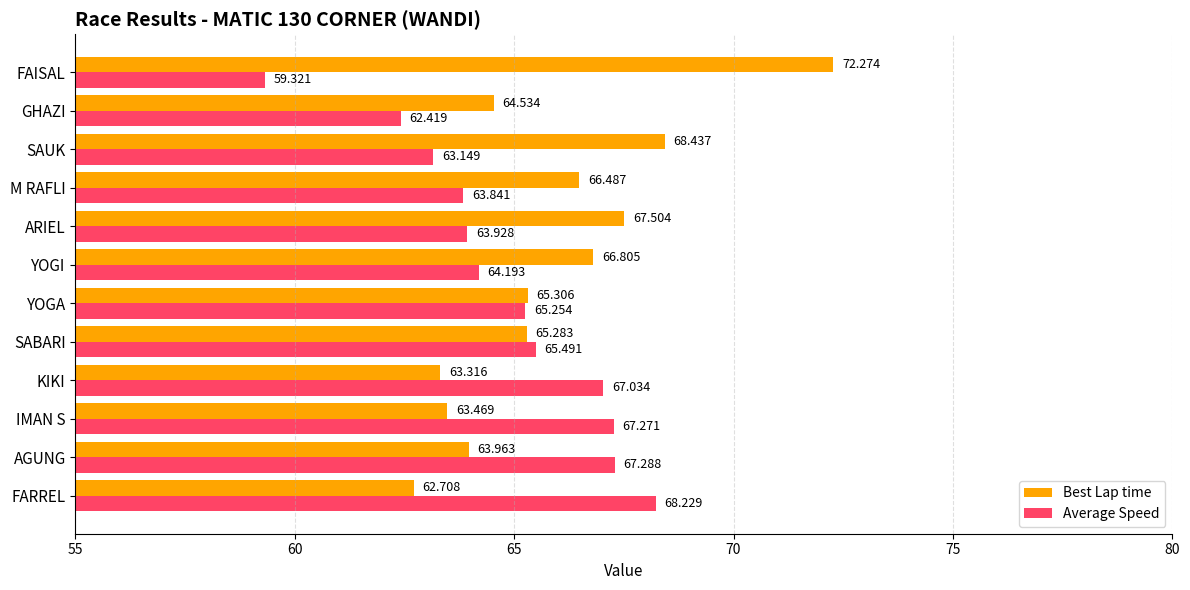

At how many categories does at least one series exceed 67?

7